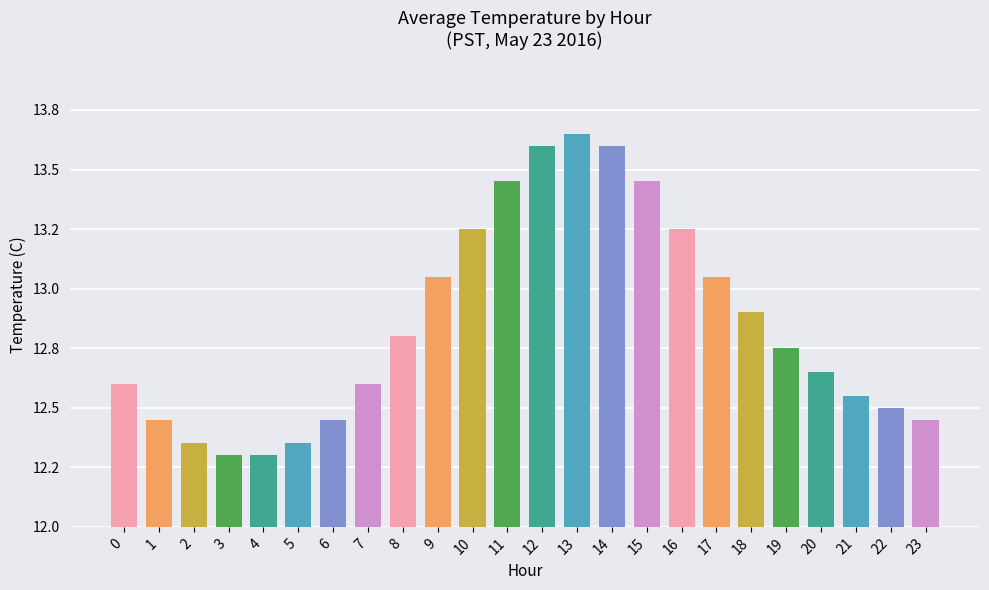

What is the sum of the values at 10 and 20?

25.9